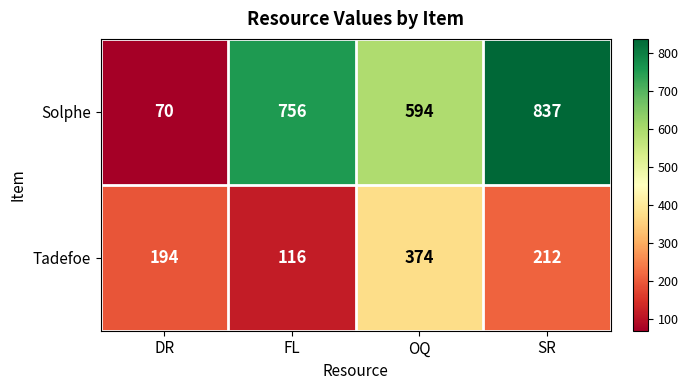

Reading left to right, list all the values displayed in this chart.

Solphe: DR=70	FL=756	OQ=594	SR=837
Tadefoe: DR=194	FL=116	OQ=374	SR=212